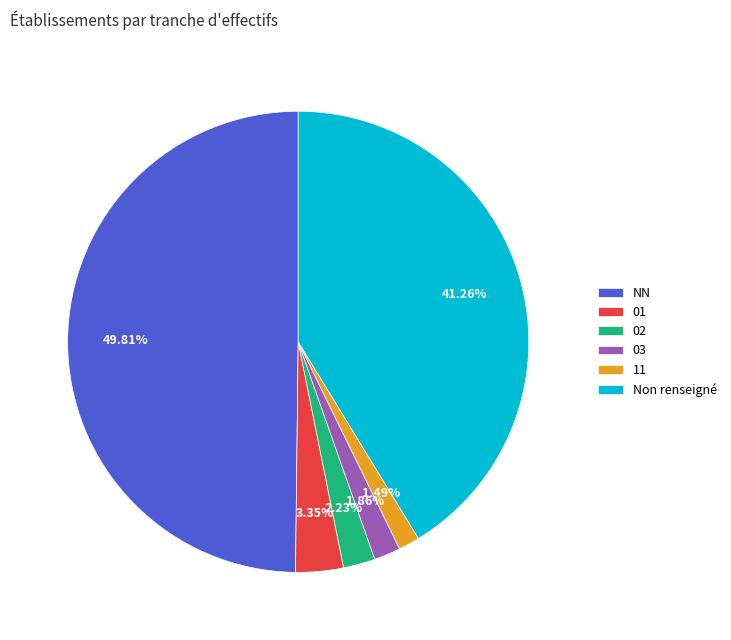

What is the ratio of the value at Non renseigné to the value at 03?

22.2